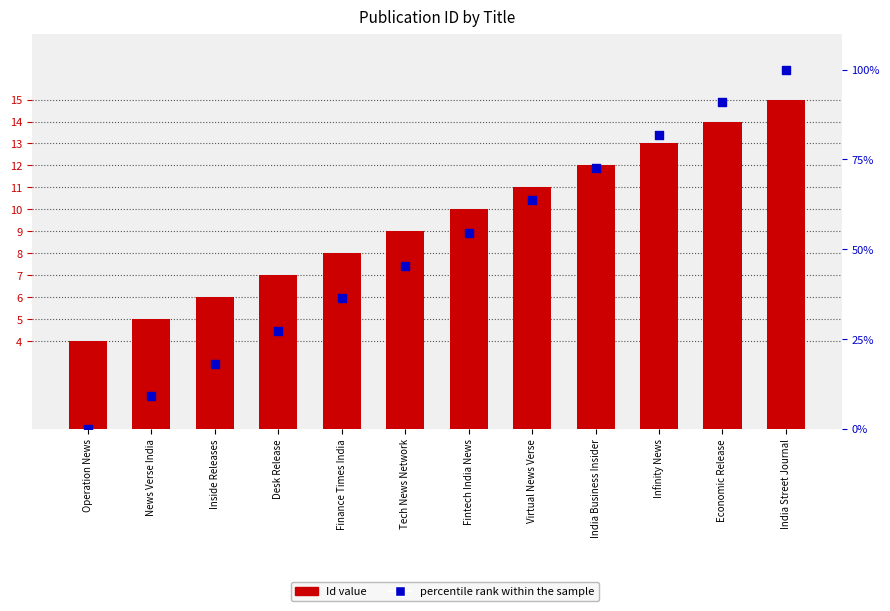

Which series reaches the minimum Y coordinate?

percentile rank within the sample